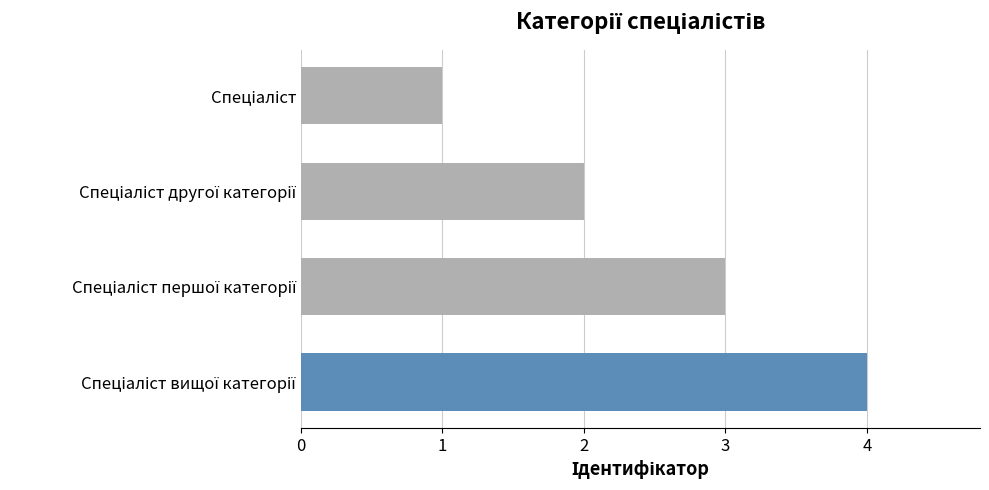

What is the greatest value displayed?

4